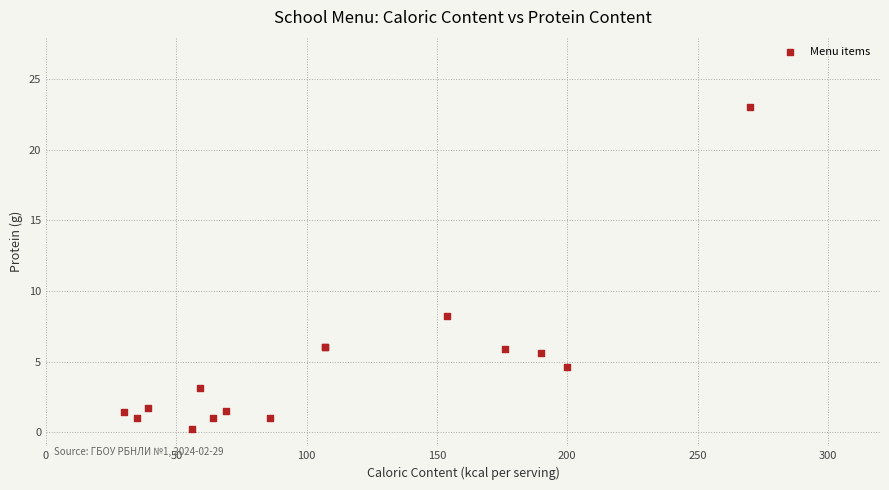

What Y value in the scatter plot is closest to 11?

8.2